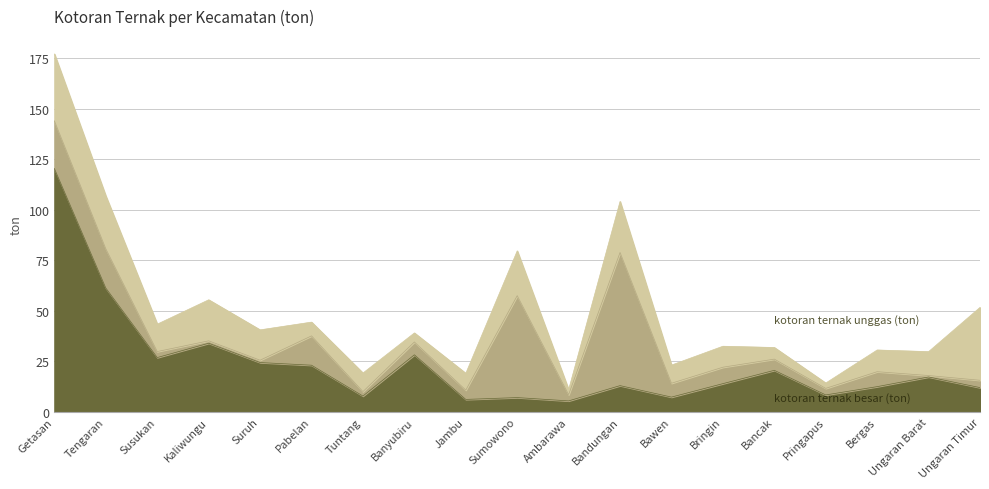

What are all the series names shown in the legend?

kotoran ternak besar (ton), kotoran ternak kecil (ton), kotoran ternak unggas (ton)